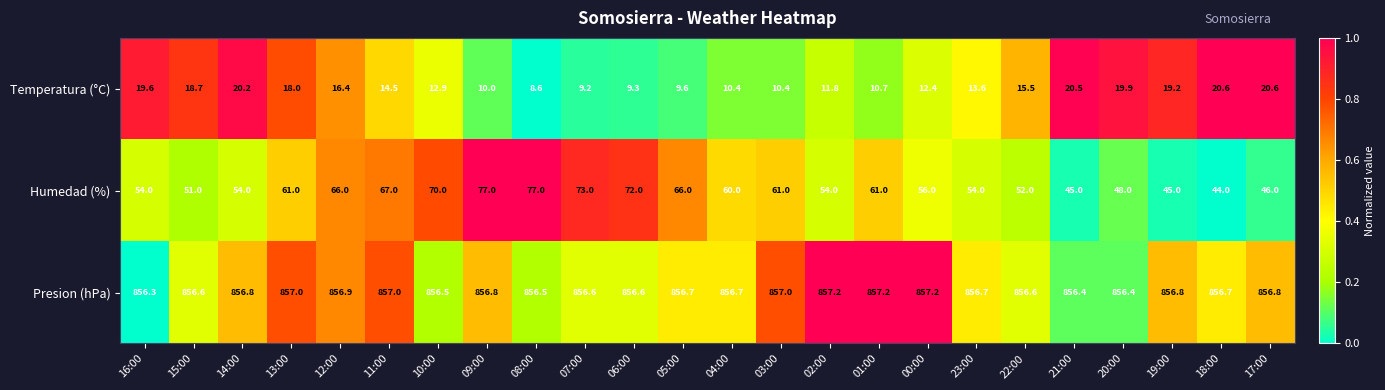

What is the maximum value shown in the chart?

857.2